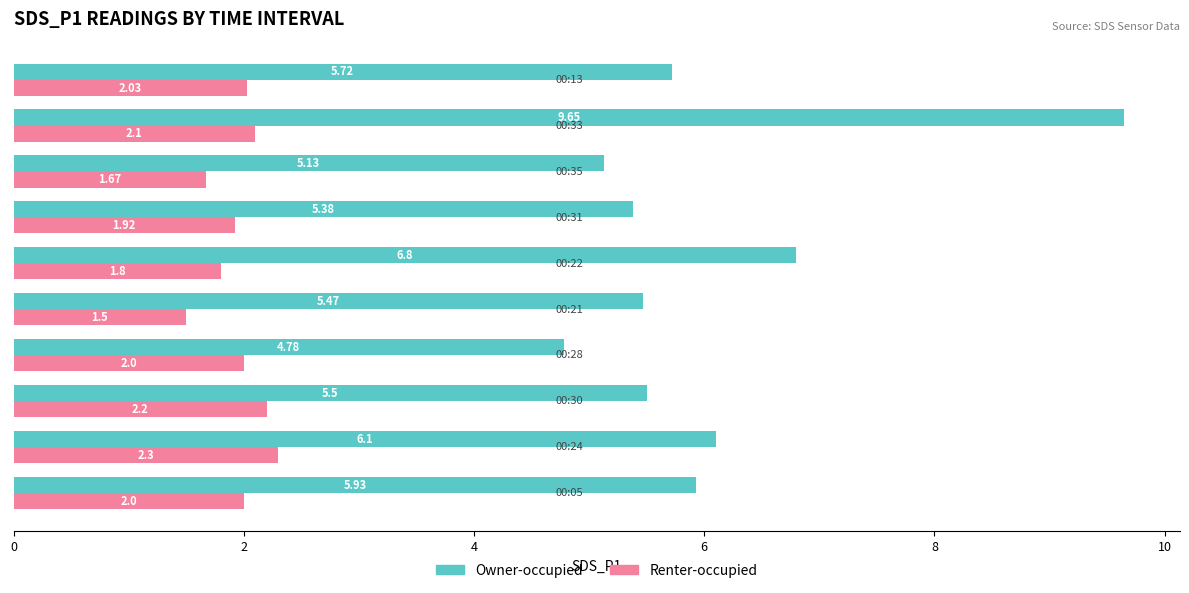

Which series has the largest total across all categories?

Owner-occupied